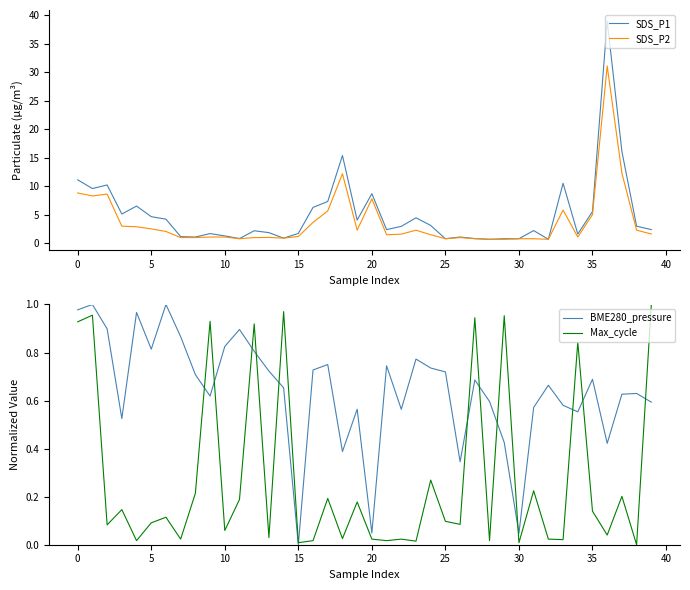

Reading left to right, transcribe all the data shown in this chart.

SDS_P1: 11.1	9.6	10.2	5.1	6.5	4.7	4.2	1.2	1.1	1.7	1.3	0.8	2.2	1.9	0.9	1.7	6.3	7.3	15.4	4.1	8.7	2.4	3.0	4.5	3.1	0.8	1.1	0.8	0.7	0.8	0.8	2.2	0.7	10.5	1.6	5.6	39.0	16.1	3.0	2.4
SDS_P2: 8.8	8.3	8.6	3.0	2.9	2.5	2.1	1.0	1.0	1.1	1.1	0.8	1.0	1.0	0.9	1.2	3.7	5.7	12.2	2.3	7.8	1.5	1.6	2.3	1.5	0.8	1.0	0.8	0.7	0.7	0.8	0.8	0.7	5.8	1.1	5.0	31.1	12.3	2.3	1.6
BME280_pressure: 1.0	1.0	0.9	0.5	1.0	0.8	1.0	0.9	0.7	0.6	0.8	0.9	0.8	0.7	0.7	0.0	0.7	0.8	0.4	0.6	0.0	0.7	0.6	0.8	0.7	0.7	0.3	0.7	0.6	0.4	0.0	0.6	0.7	0.6	0.6	0.7	0.4	0.6	0.6	0.6
Max_cycle: 0.9	1.0	0.1	0.1	0.0	0.1	0.1	0.0	0.2	0.9	0.1	0.2	0.9	0.0	1.0	0.0	0.0	0.2	0.0	0.2	0.0	0.0	0.0	0.0	0.3	0.1	0.1	0.9	0.0	1.0	0.0	0.2	0.0	0.0	0.8	0.1	0.0	0.2	0.0	1.0